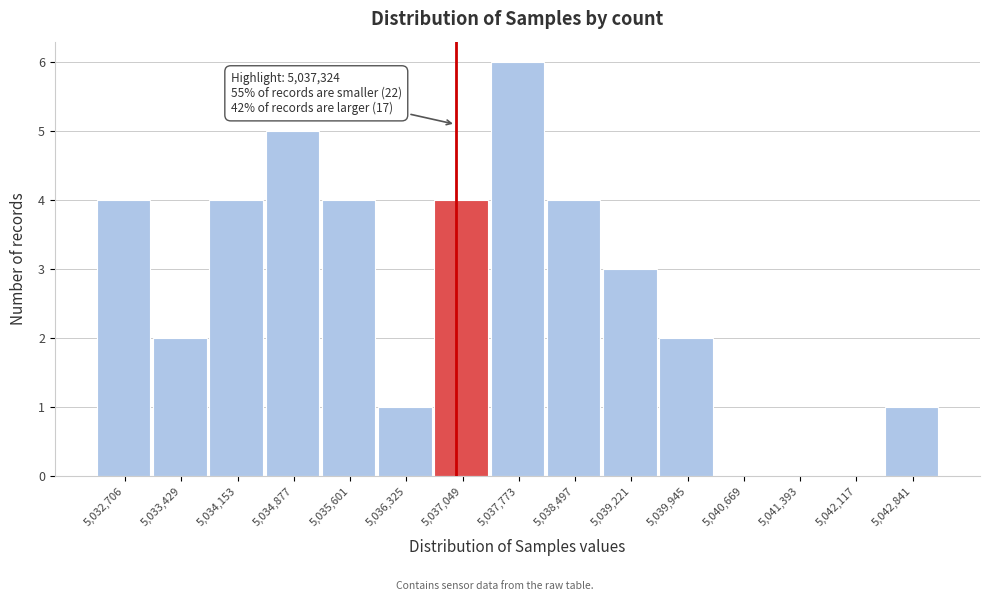

Reading right to left, transcribe all the data shown in this chart.

5,042,841=1	5,042,117=0	5,041,393=0	5,040,669=0	5,039,945=2	5,039,221=3	5,038,497=4	5,037,773=6	5,037,049=4	5,036,325=1	5,035,601=4	5,034,877=5	5,034,153=4	5,033,429=2	5,032,706=4